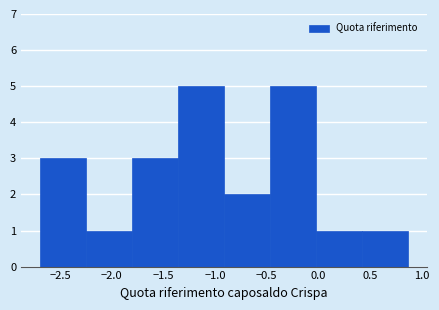

Reading left to right, transcribe this chart: for each bar, give the range it covers on the x-axis and its height. Neither the bar edges nor the heights are printed on the chart, so give them approximately, as read against the axes.

-2.70 to -2.25: 3
-2.25 to -1.80: 1
-1.80 to -1.35: 3
-1.35 to -0.90: 5
-0.90 to -0.45: 2
-0.45 to 0.00: 5
0.00 to 0.40: 1
0.40 to 0.85: 1